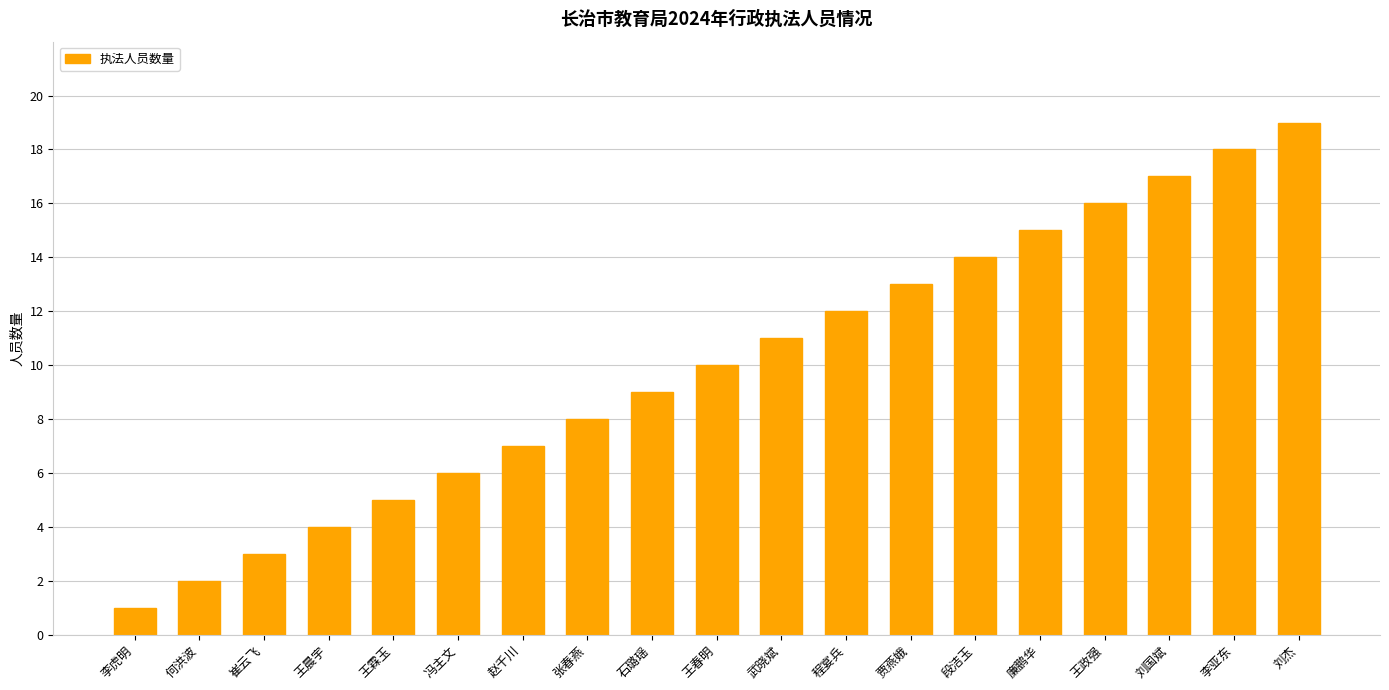

Which label corresponds to the largest value in the chart?

刘杰